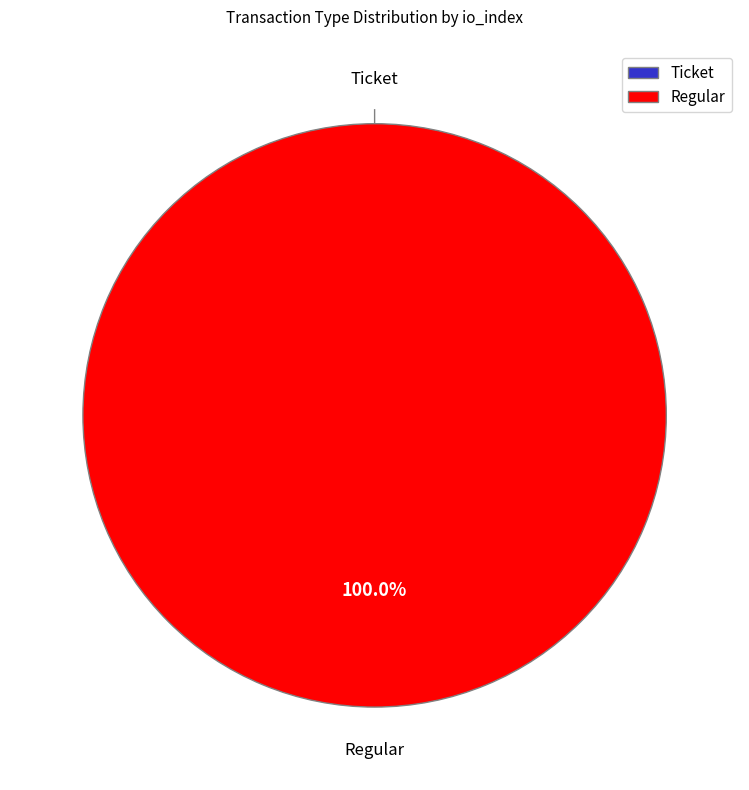

How many segments does this pie chart have?

2